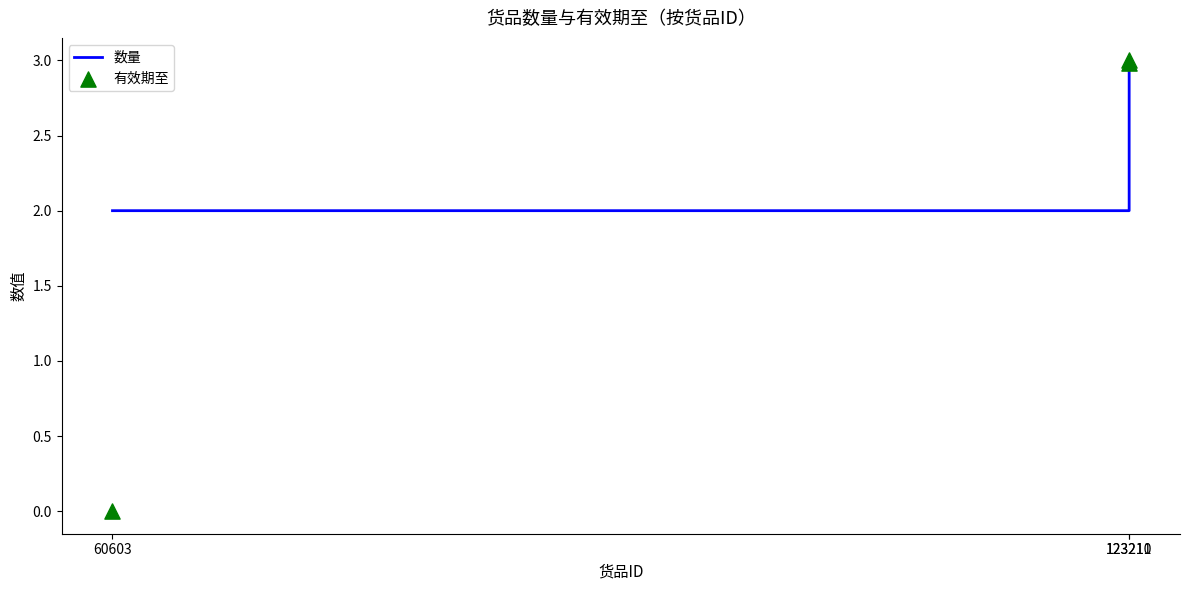

What are all the series names shown in the legend?

数量, 有效期至